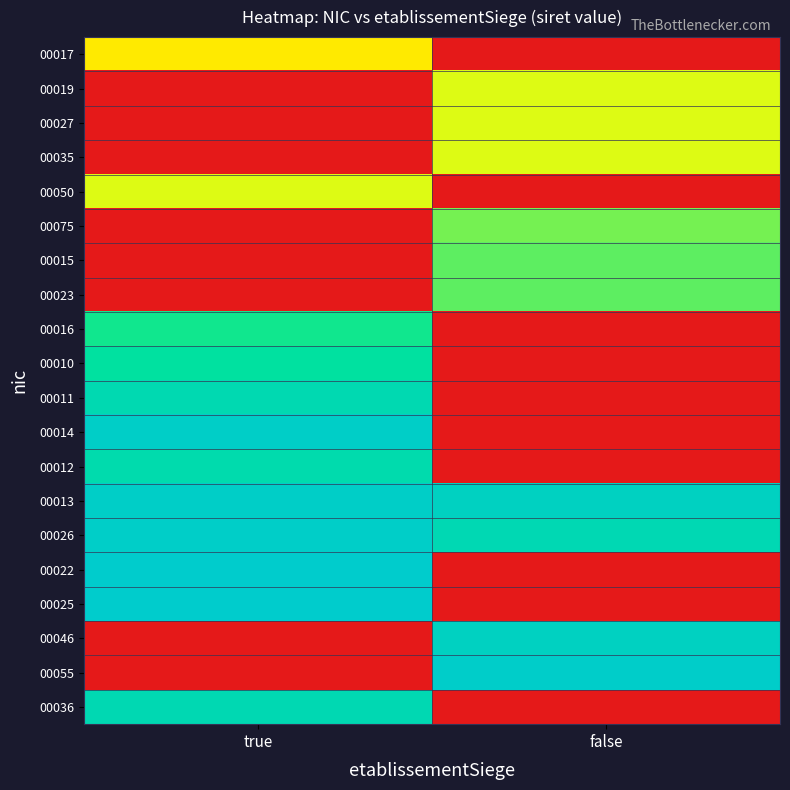

Reading left to right, what are all the values shown in this chart?

00017: true=18570344400017	false=0
00019: true=0	false=21570549200019
00027: true=0	false=21570549200027
00035: true=0	false=21570549200035
00050: true=21570549200050	false=0
00075: true=0	false=25570490000075
00015: true=0	false=26570082300015
00023: true=0	false=26570082300023
00016: true=29570053800016	false=0
00010: true=31747606700010	false=0
00011: true=35048052100011	false=0
00014: true=39380133700014	false=0
00012: true=34219610200012	false=0
00013: true=39299460400016	false=38185972700046
00026: true=39455187300026	false=35341927800026
00022: true=40331045100022	false=0
00025: true=40282491600025	false=0
00046: true=0	false=38185972700046
00055: true=0	false=39750179200055
00036: true=35262579200036	false=0